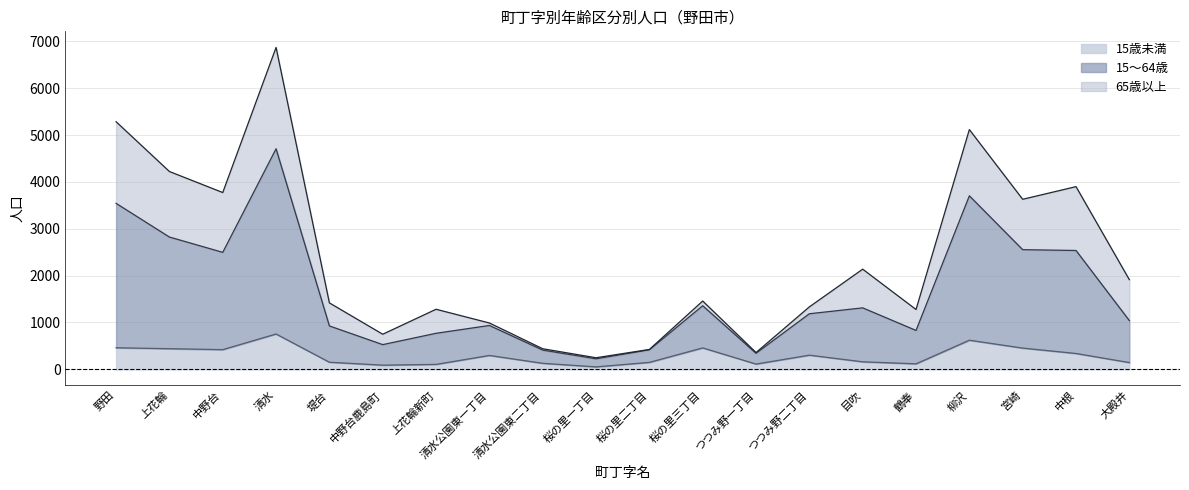

At which category does 15歳未満 reach its first local peak?

清水